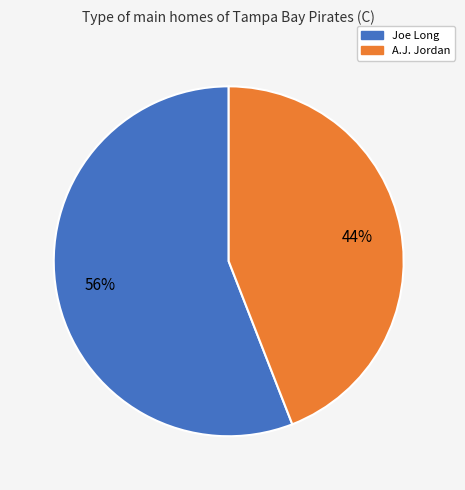

To the nearest percent, what is the difference between the largest and smallest slice percentages?

12%